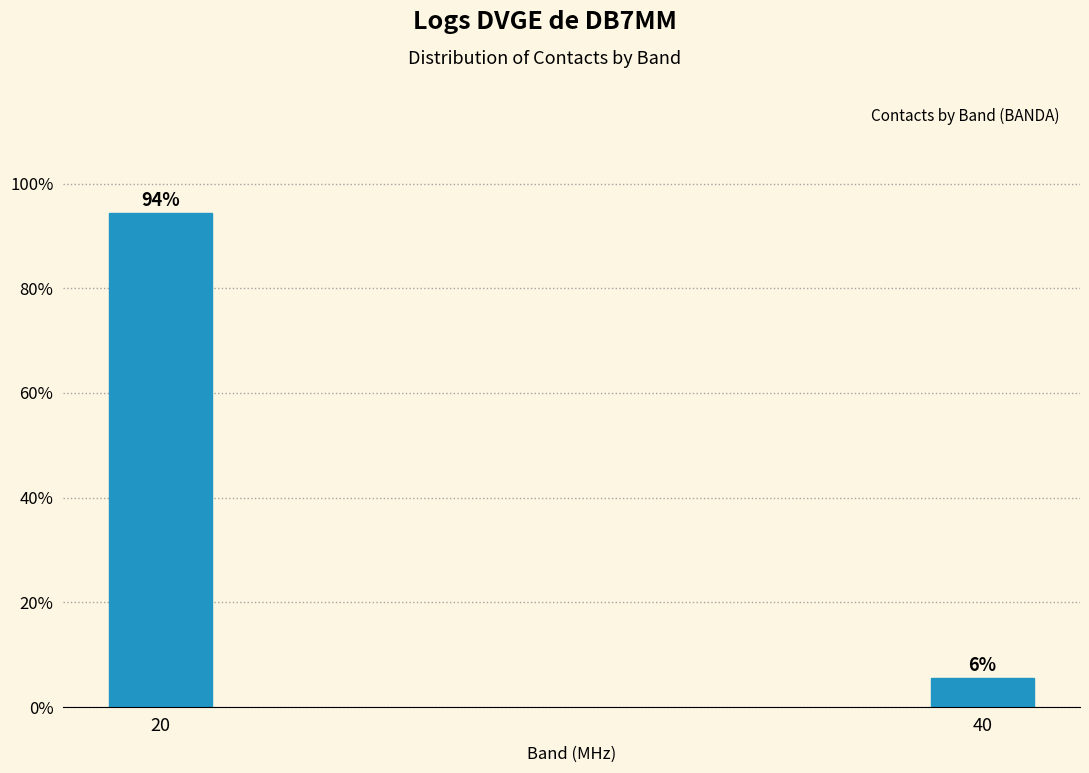

Rank the categories by value from lowest to highest.

40, 20